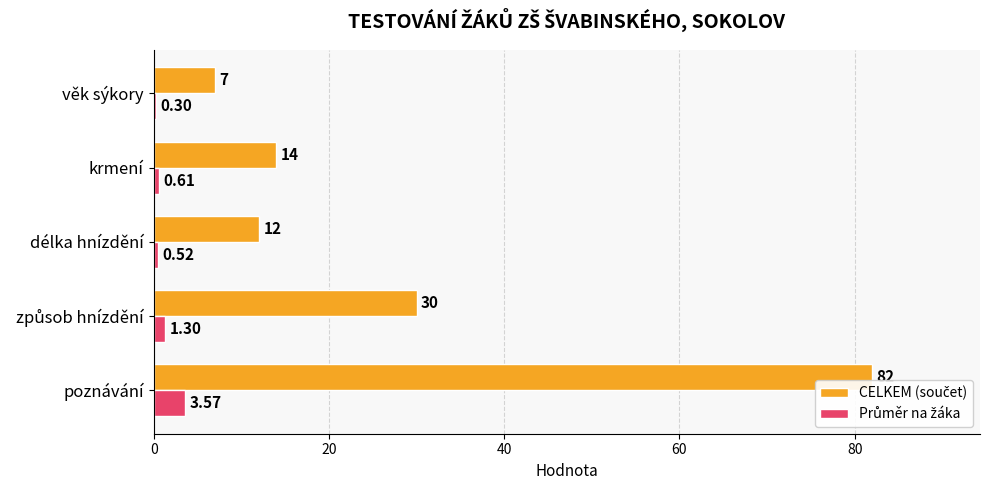

Which label corresponds to the smallest value in the chart?

věk sýkory